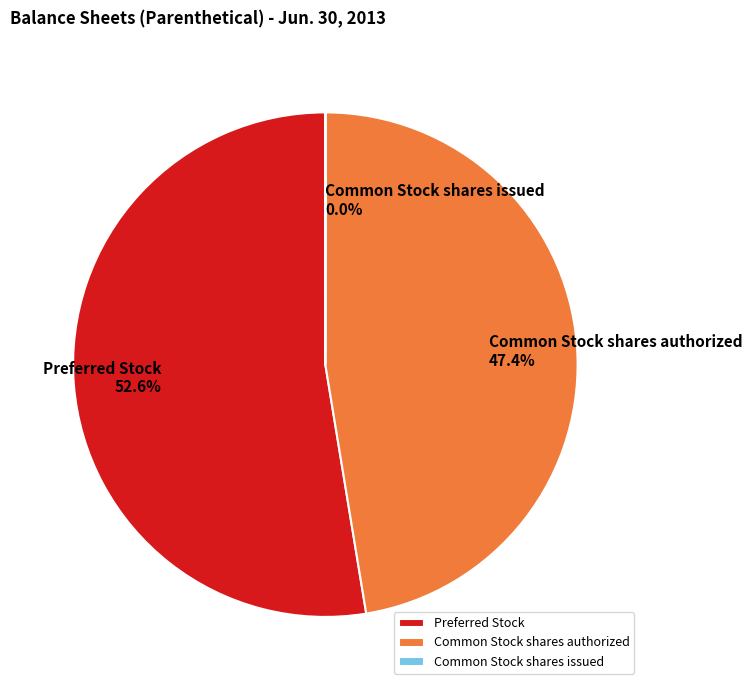

Which has a higher value, Common Stock shares authorized or Preferred Stock?

Preferred Stock